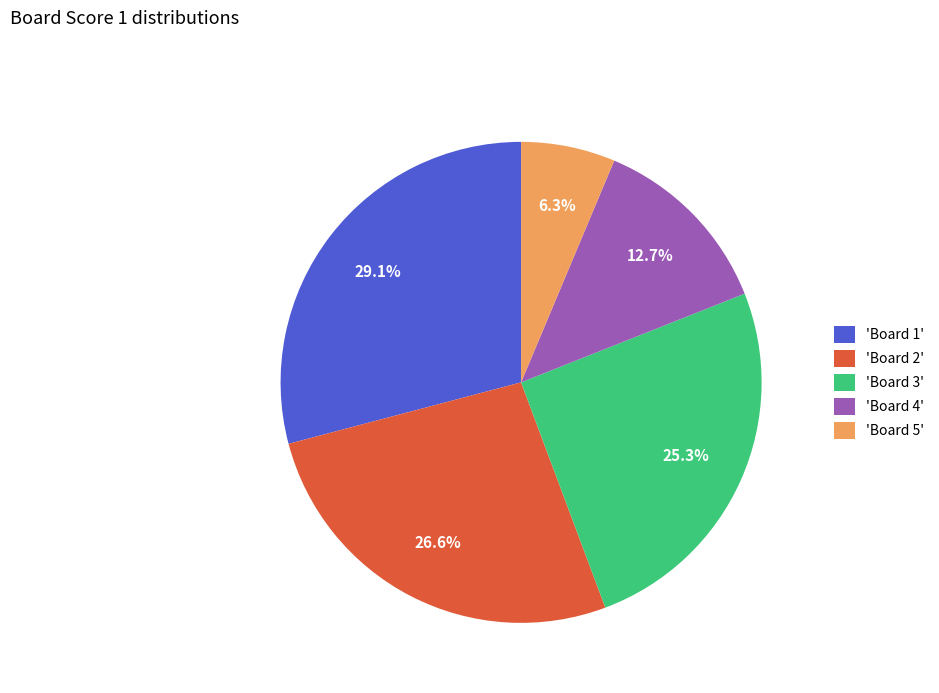

Rank the categories by value from lowest to highest.

'Board 5', 'Board 4', 'Board 3', 'Board 2', 'Board 1'